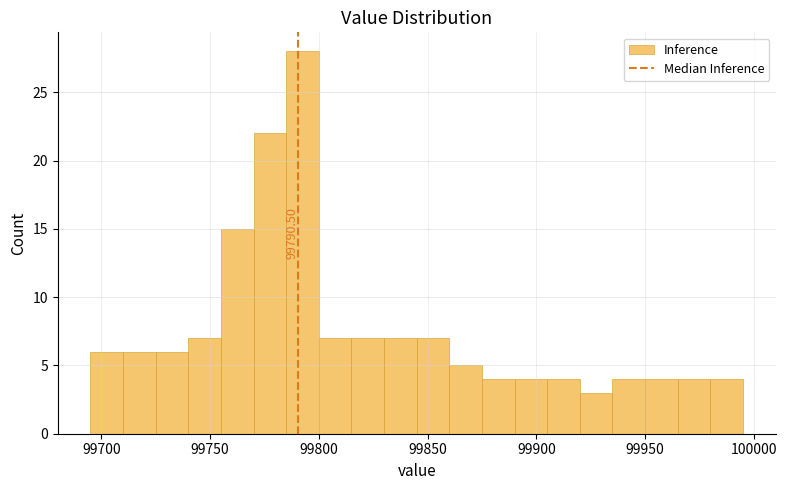

Read against the x-axis, roughly where is the centre of the tallest bar?

99795